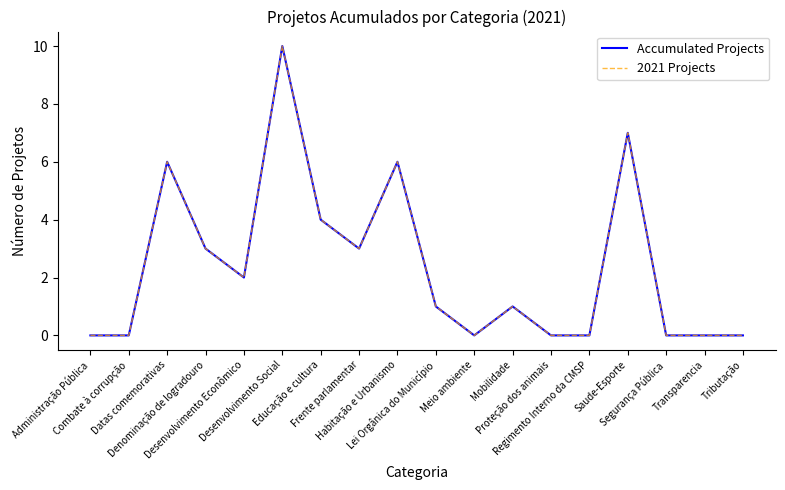

Does the chart have visible grid lines?

No